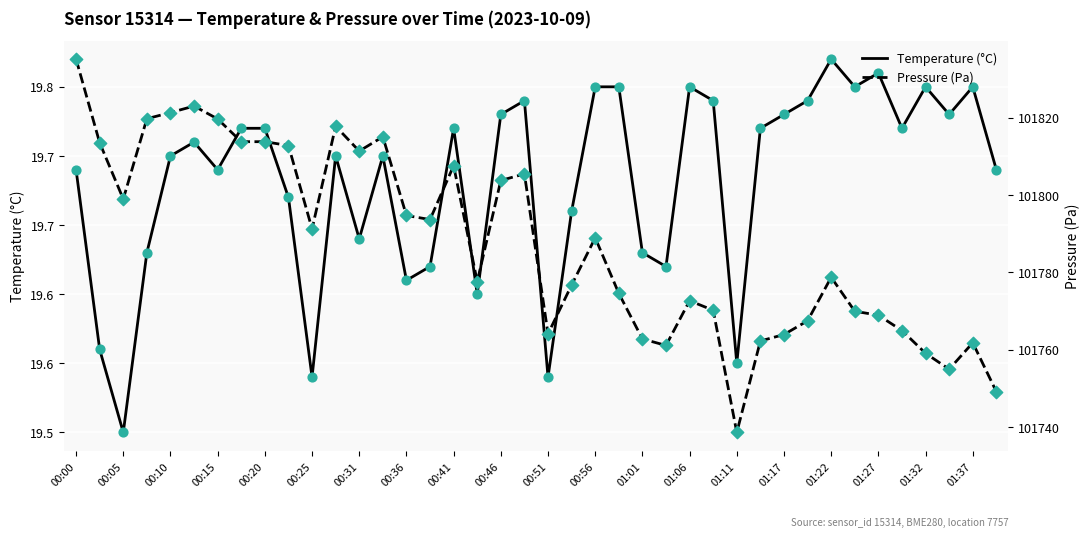

At which category is the sum across all series the highest?

00:00